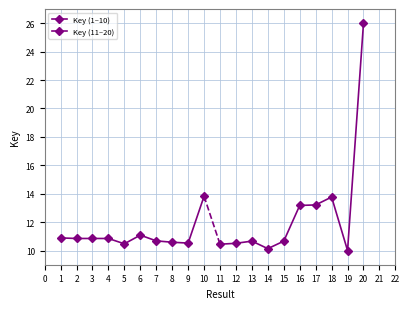

In Key (1–10), how many points are higher than both neighbors (excluding endpoints)?

2